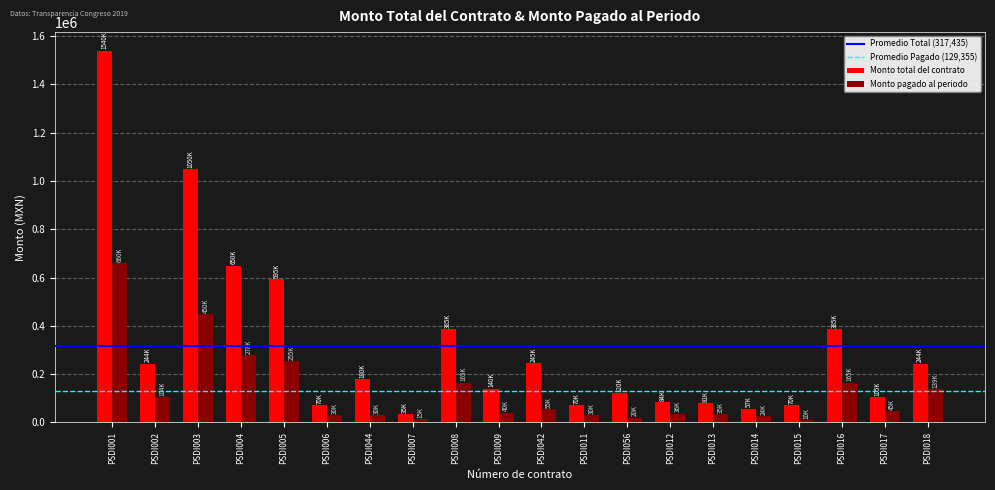

Is the value of Monto pagado al periodo at PSDI002 greater than the value of Monto total del contrato at PSDI008?

No